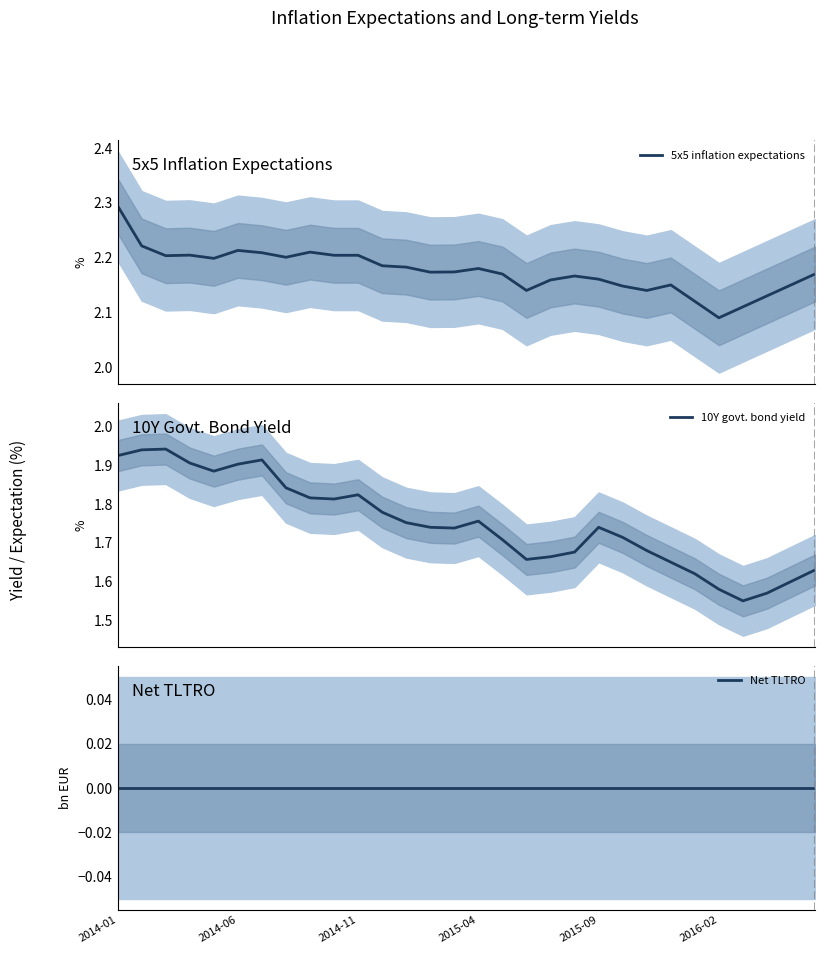

Reading left to right, list all the values displayed in this chart.

5x5 inflation expectations: 2.3	2.2	2.2	2.2	2.2	2.2	2.2	2.2	2.2	2.2	2.2	2.2	2.2	2.2	2.2	2.2	2.2	2.1	2.2	2.2	2.2	2.1	2.1	2.1	2.1	2.1	2.1	2.1	2.1	2.2
10Y govt. bond yield: 1.9	1.9	1.9	1.9	1.9	1.9	1.9	1.8	1.8	1.8	1.8	1.8	1.8	1.7	1.7	1.8	1.7	1.7	1.7	1.7	1.7	1.7	1.7	1.6	1.6	1.6	1.6	1.6	1.6	1.6
Net TLTRO: 0.0	0.0	0.0	0.0	0.0	0.0	0.0	0.0	0.0	0.0	0.0	0.0	0.0	0.0	0.0	0.0	0.0	0.0	0.0	0.0	0.0	0.0	0.0	0.0	0.0	0.0	0.0	0.0	0.0	0.0